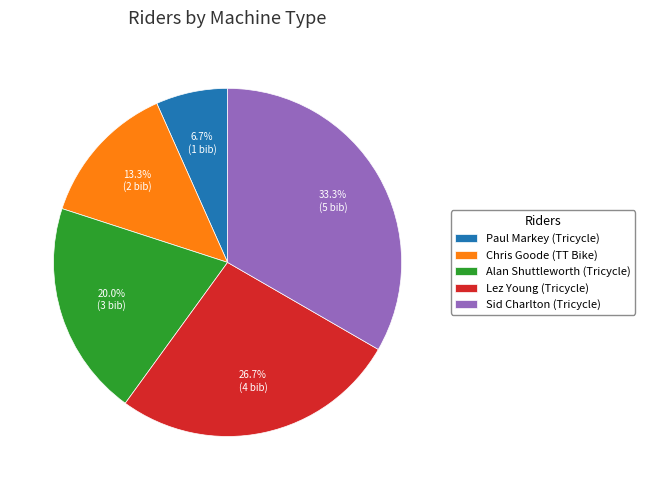

What percentage do Lez Young (Tricycle) and Alan Shuttleworth (Tricycle) together represent?

46.7%